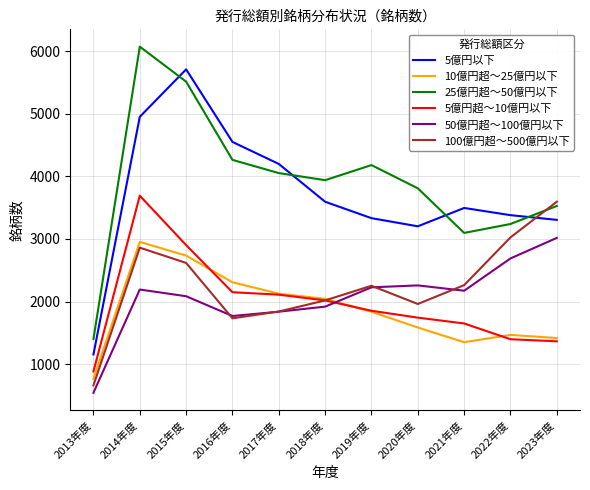

List the series in order of their peak value, lowest first.

10億円超～25億円以下, 50億円超～100億円以下, 100億円超～500億円以下, 5億円超～10億円以下, 5億円以下, 25億円超～50億円以下